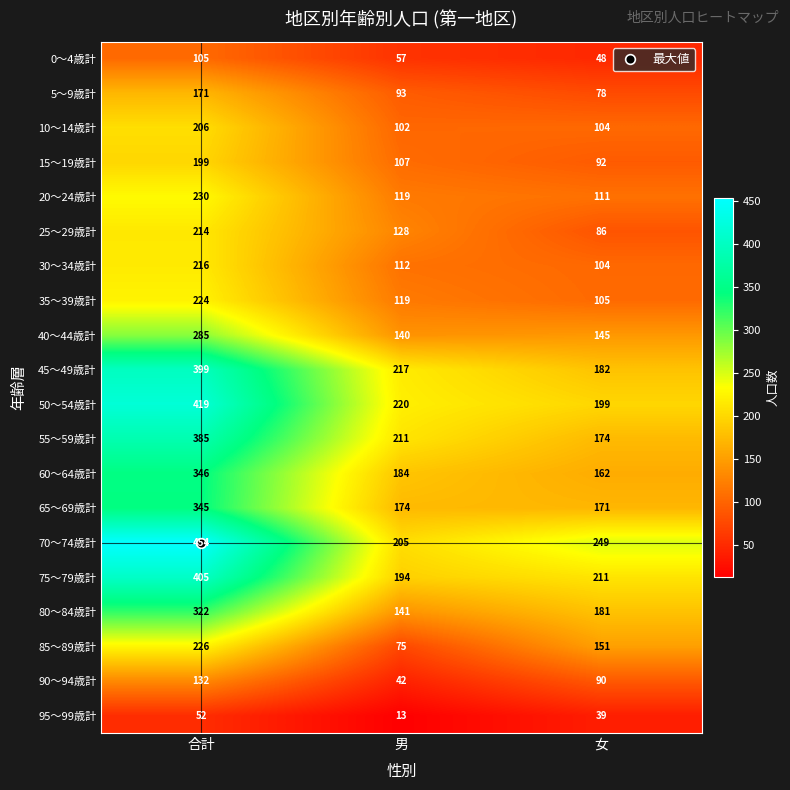

What is the total value across all series at 男?

2653